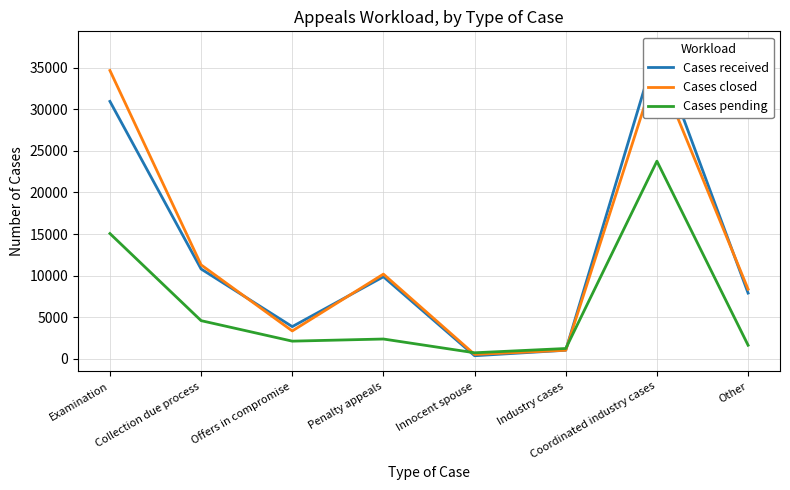

Reading left to right, transcribe all the data shown in this chart.

Cases received: 30938	10797	3870	9864	371	1031	37499	7899
Cases closed: 34648	11289	3352	10180	529	1031	35035	8365
Cases pending: 15054	4587	2124	2381	727	1241	23755	1633